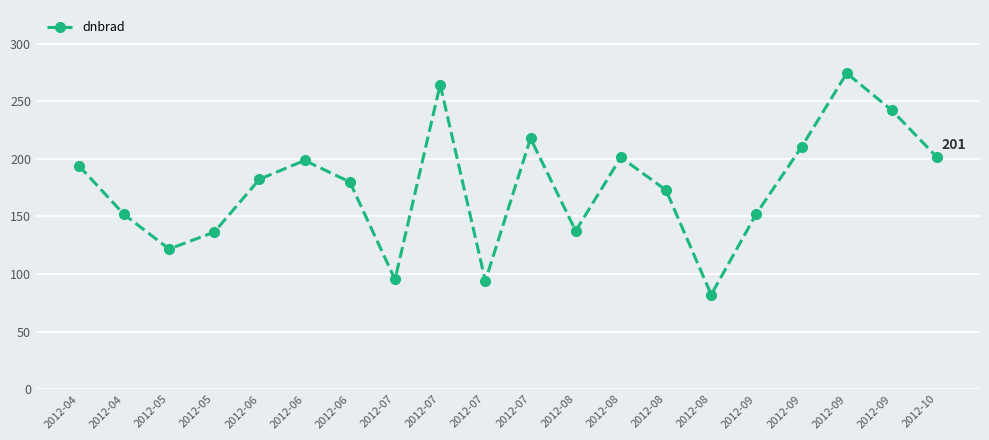

What is the change in value from 2012-04 to 2012-08?

-69.8